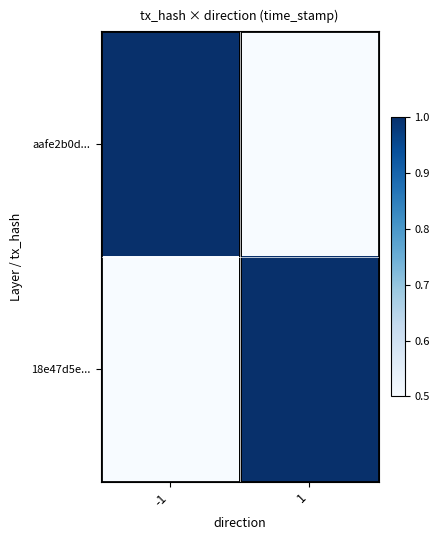

Reading left to right, list all the values displayed in this chart.

aafe2b0d...: -1=1.0	1=0.0
18e47d5e...: -1=0.0	1=1.0